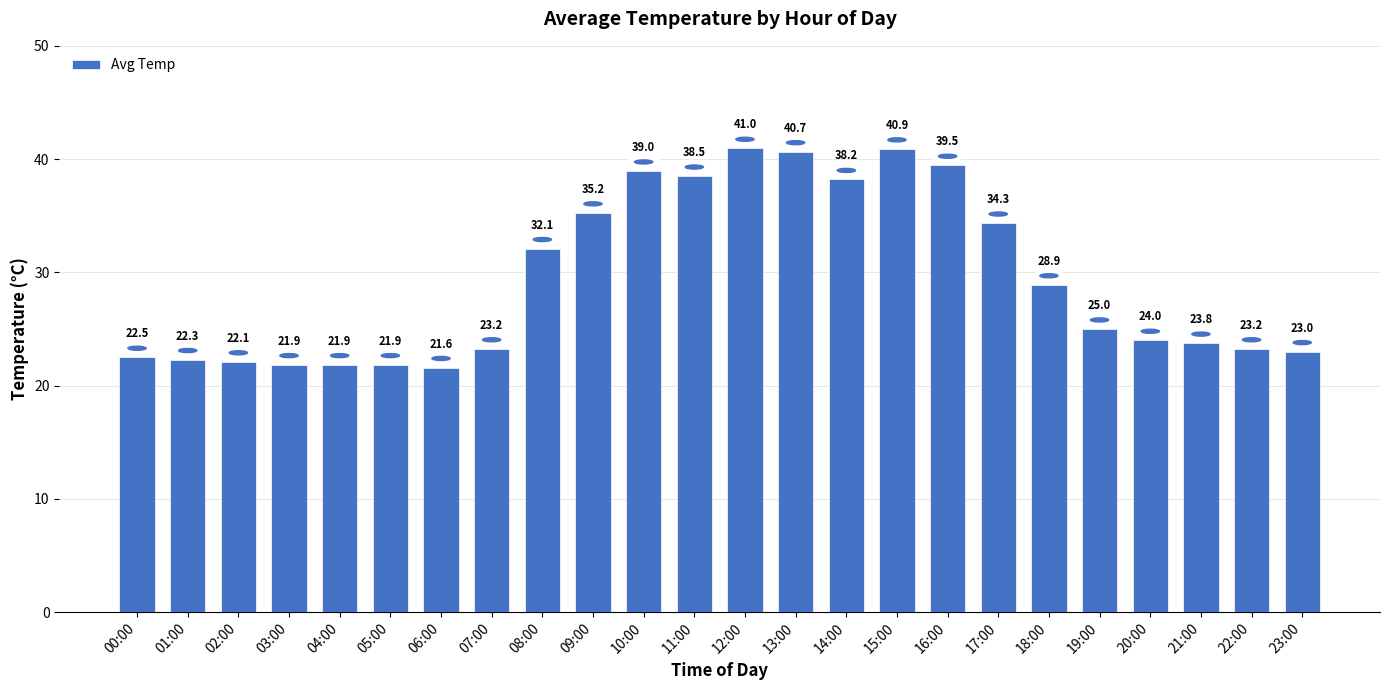

At which label is the value closest to 31?

08:00